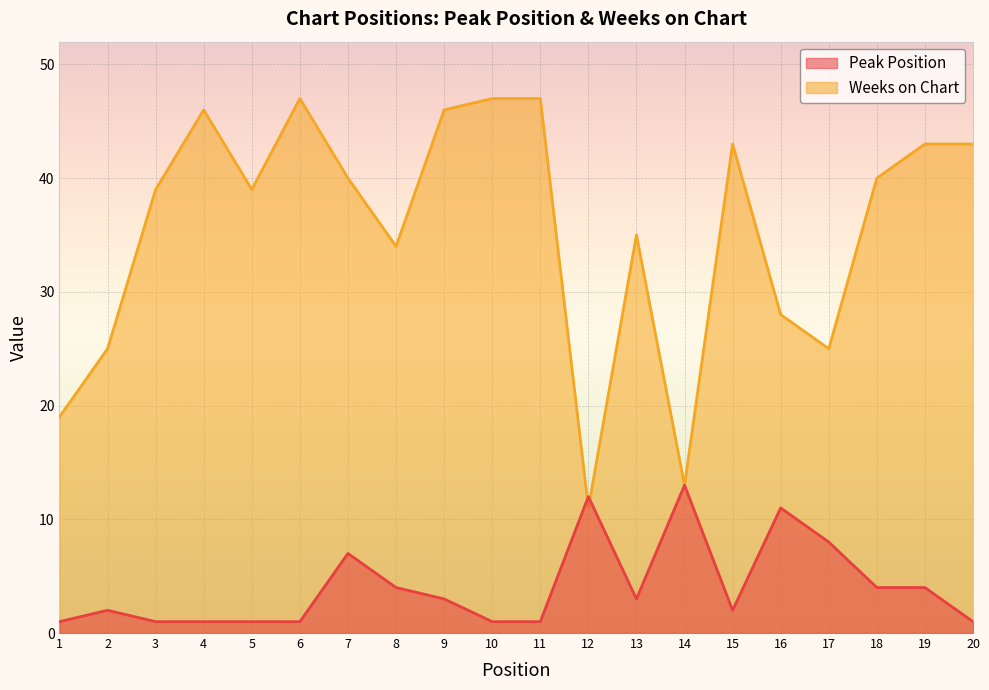

How many categories are shown in the chart?

20